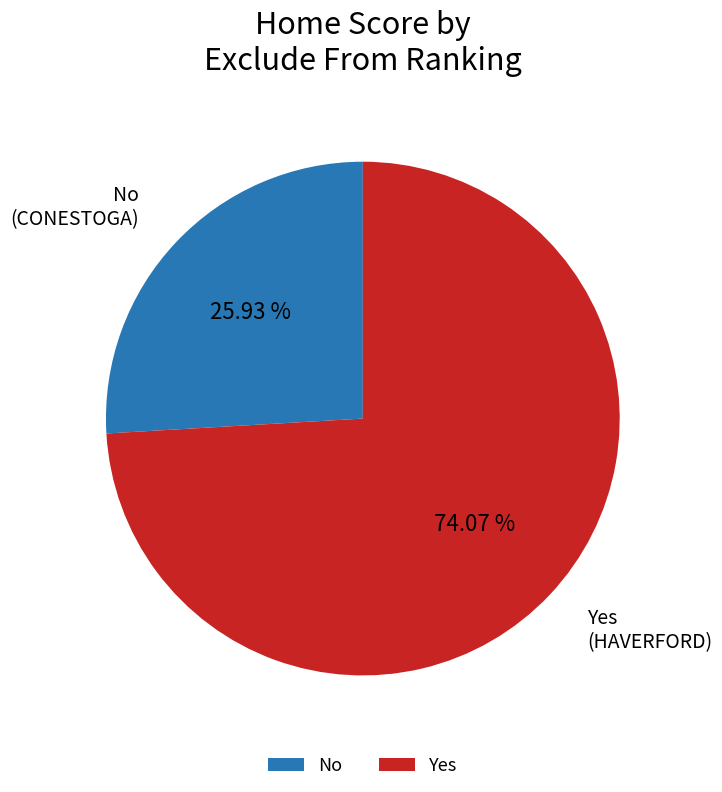

Does any single category account for the majority?

Yes